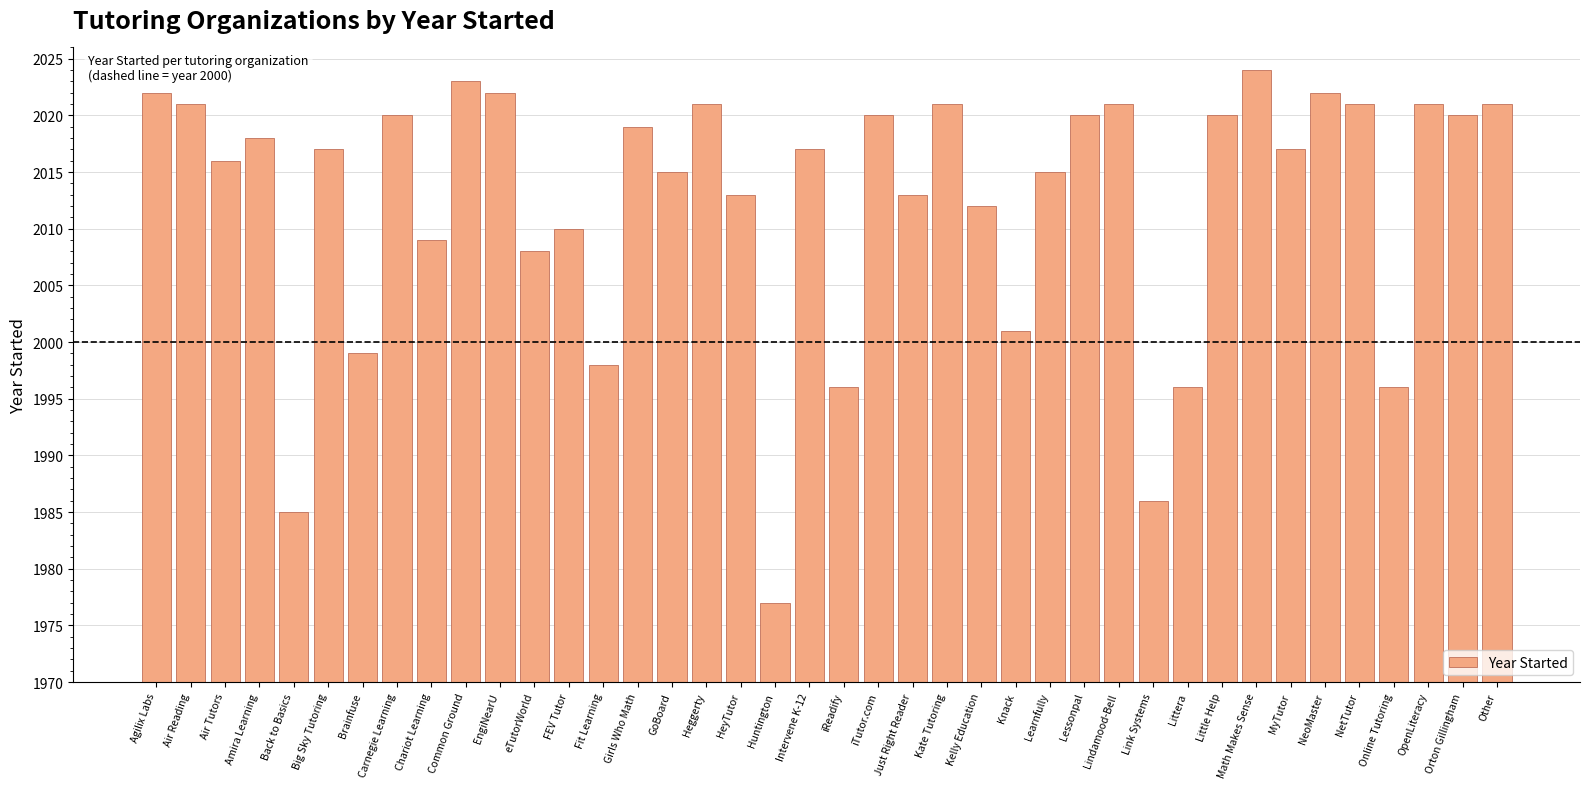

True or false: the data shows 3150 at Intervene K-12.

False